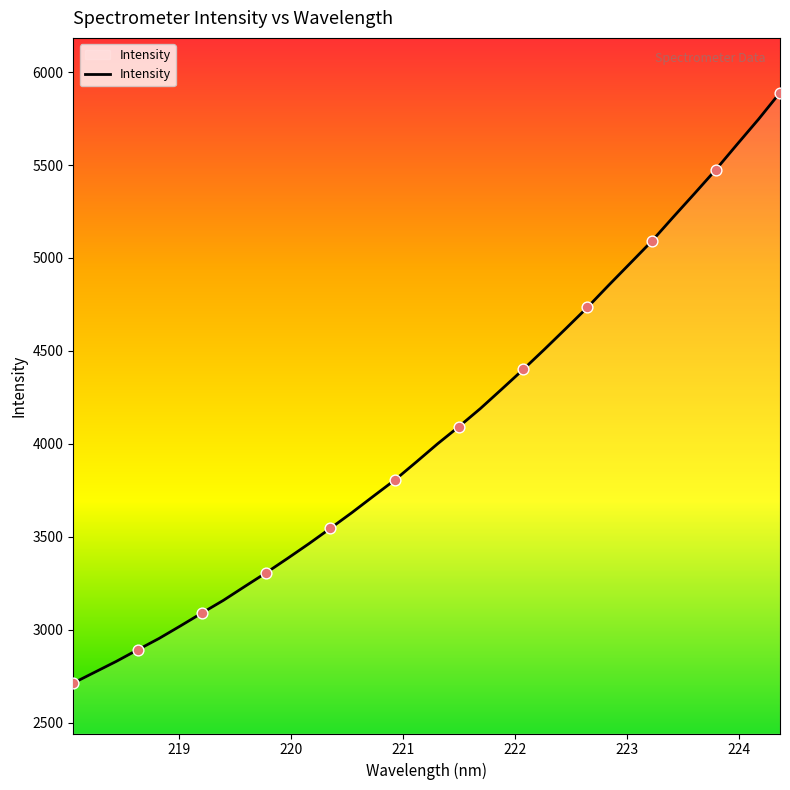

What is the smallest value displayed?

2713.4